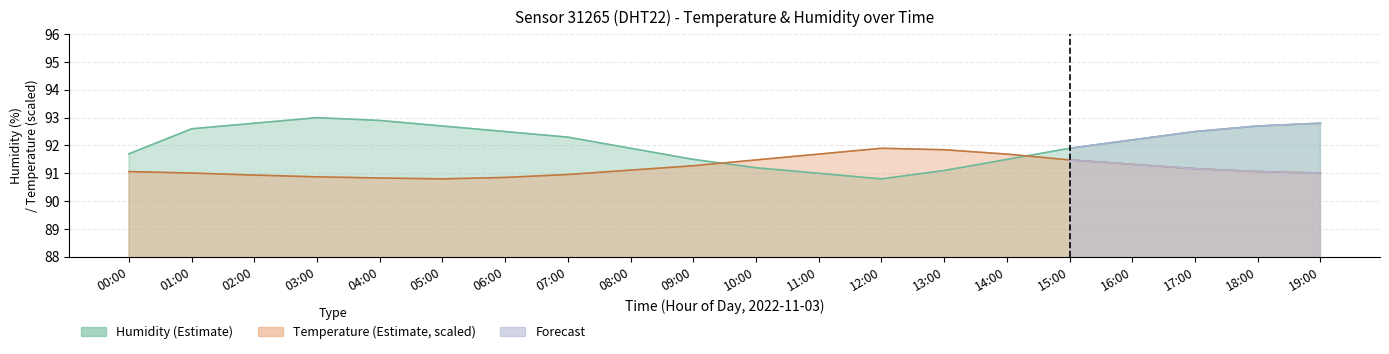

Which series has the largest range (max minus min)?

humidity